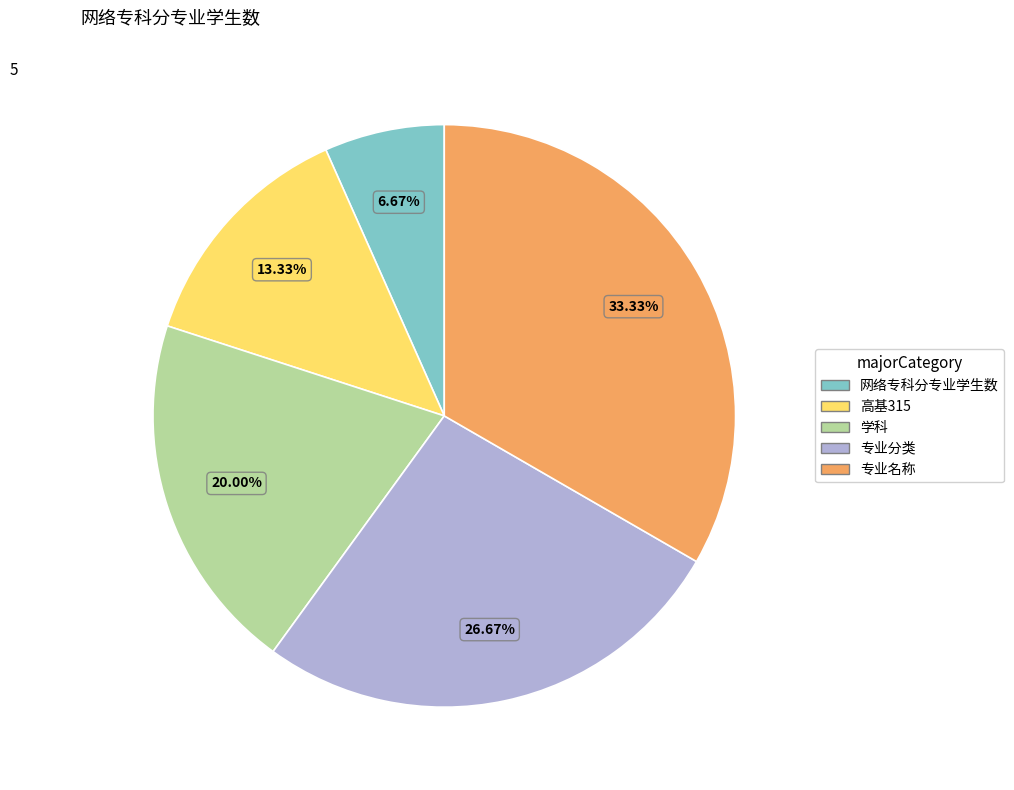

The 专业分类 slice represents 12% of the pie. True or false?

False